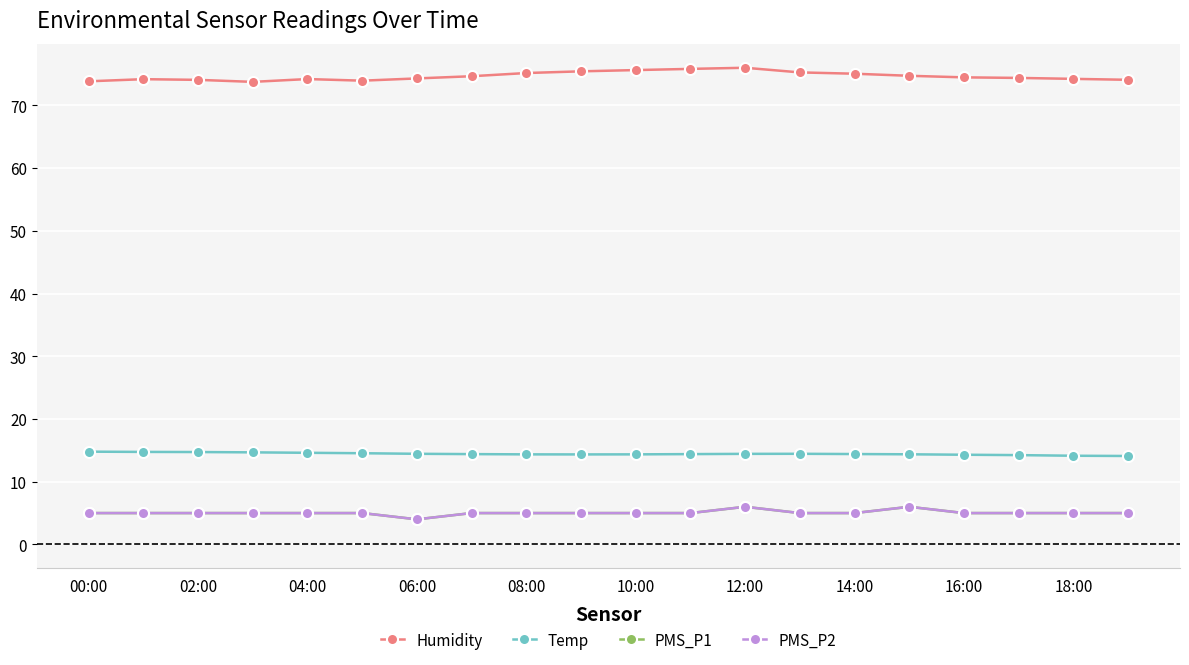

Rank the series by their maximum value, from highest to lowest.

Humidity, Temp, PMS_P1, PMS_P2